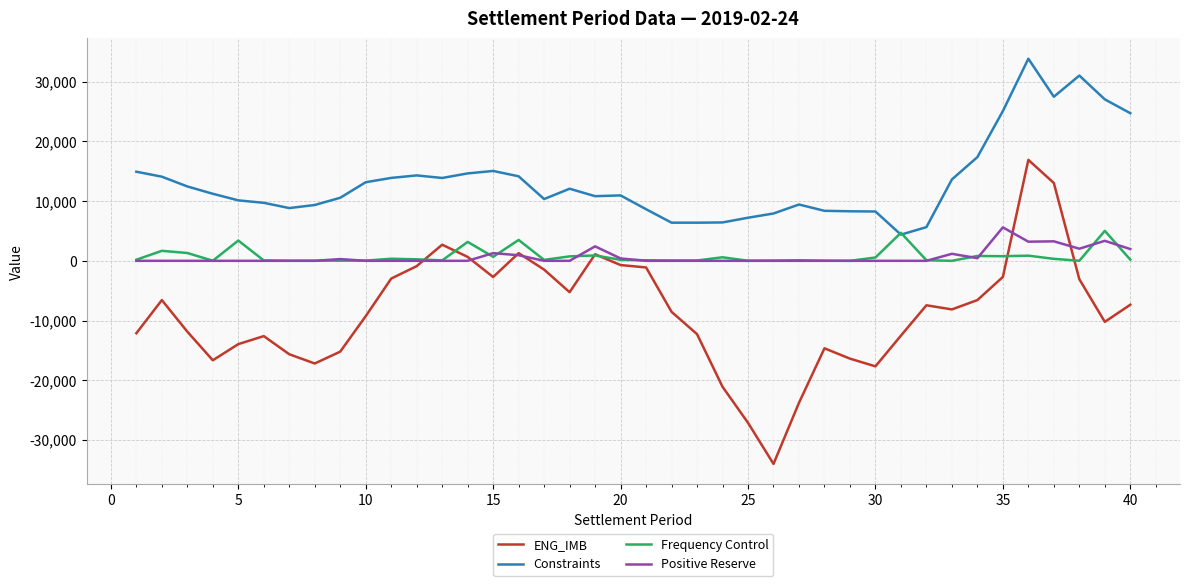

How many series are shown in this chart?

4